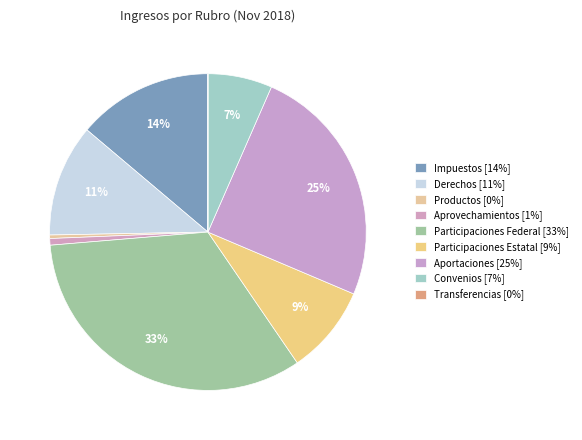

Which category has the biggest portion of the pie?

Participaciones Federal